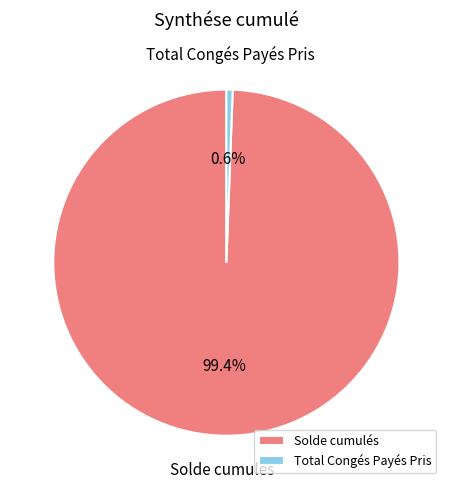

Which has a higher value, Total Congés Payés Pris or Solde cumulés?

Solde cumulés